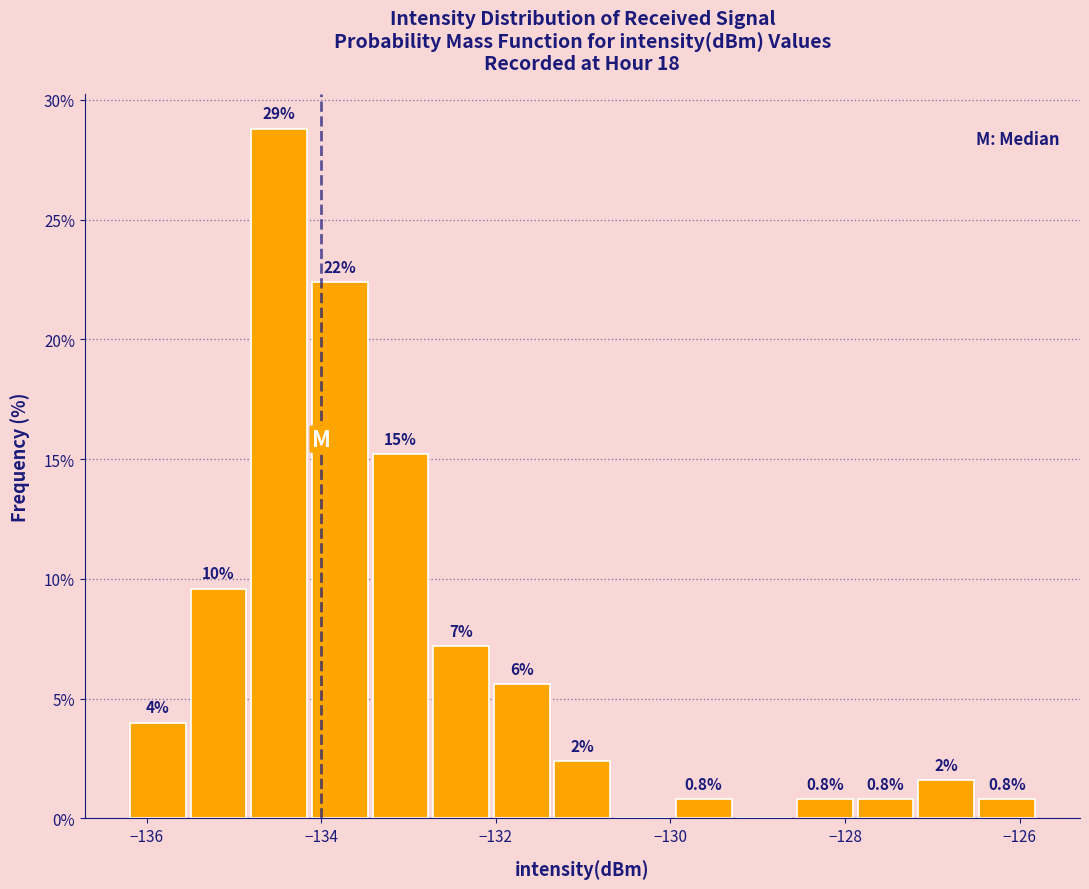

Around what value on the x-axis is the tallest bar? Give the approximate position of its centre, as read against the axis.

-134.4